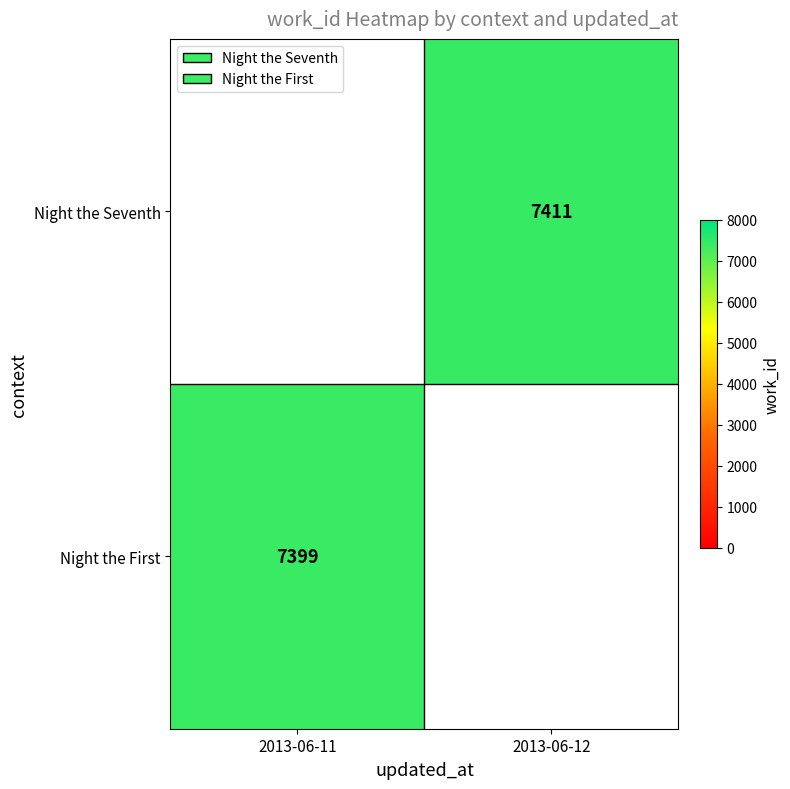

The Night the Seventh series shows 7411 at 2013-06-12. True or false?

True